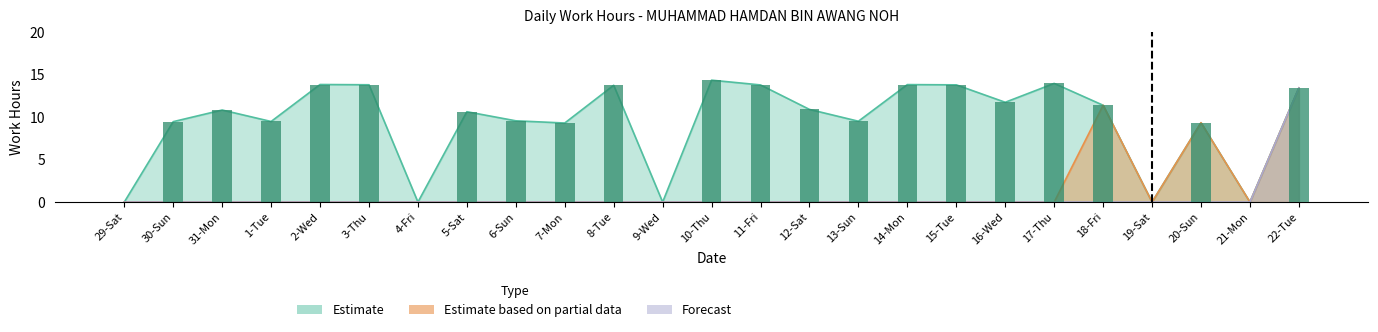

The Forecast series shows 0.0 at 11-Fri. True or false?

True